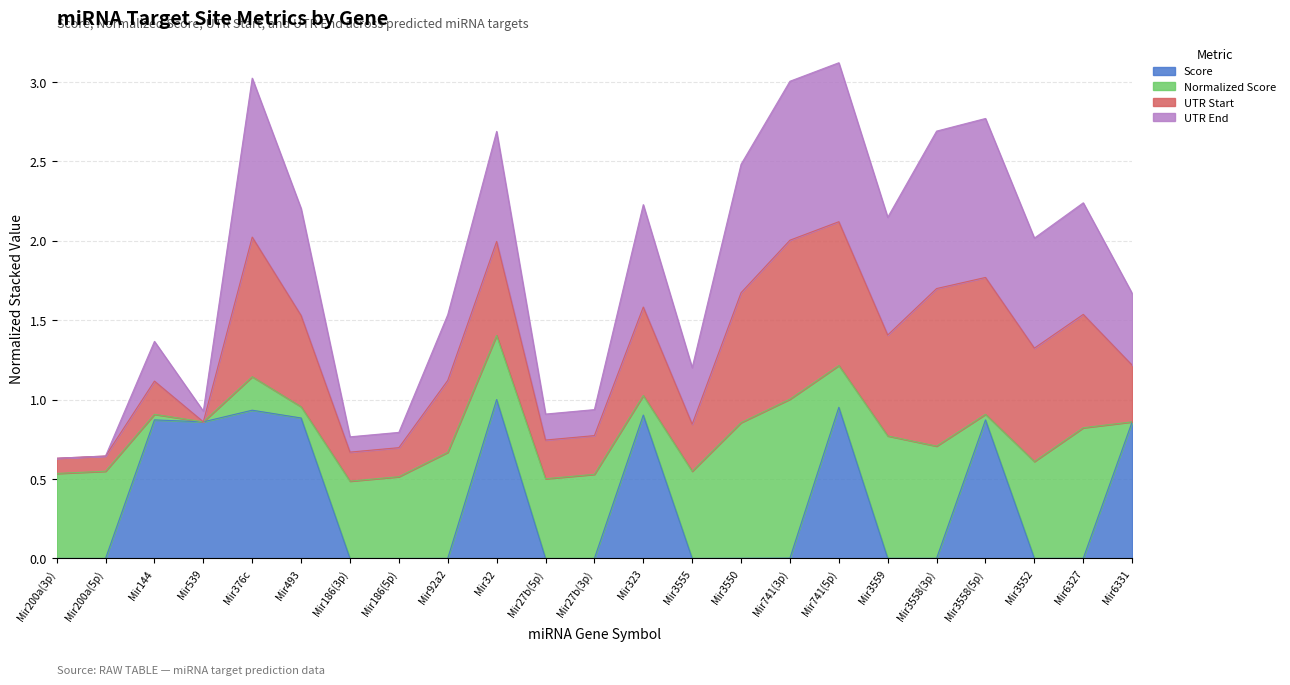

The value of Score at Mir3555 is 0.0. True or false?

True